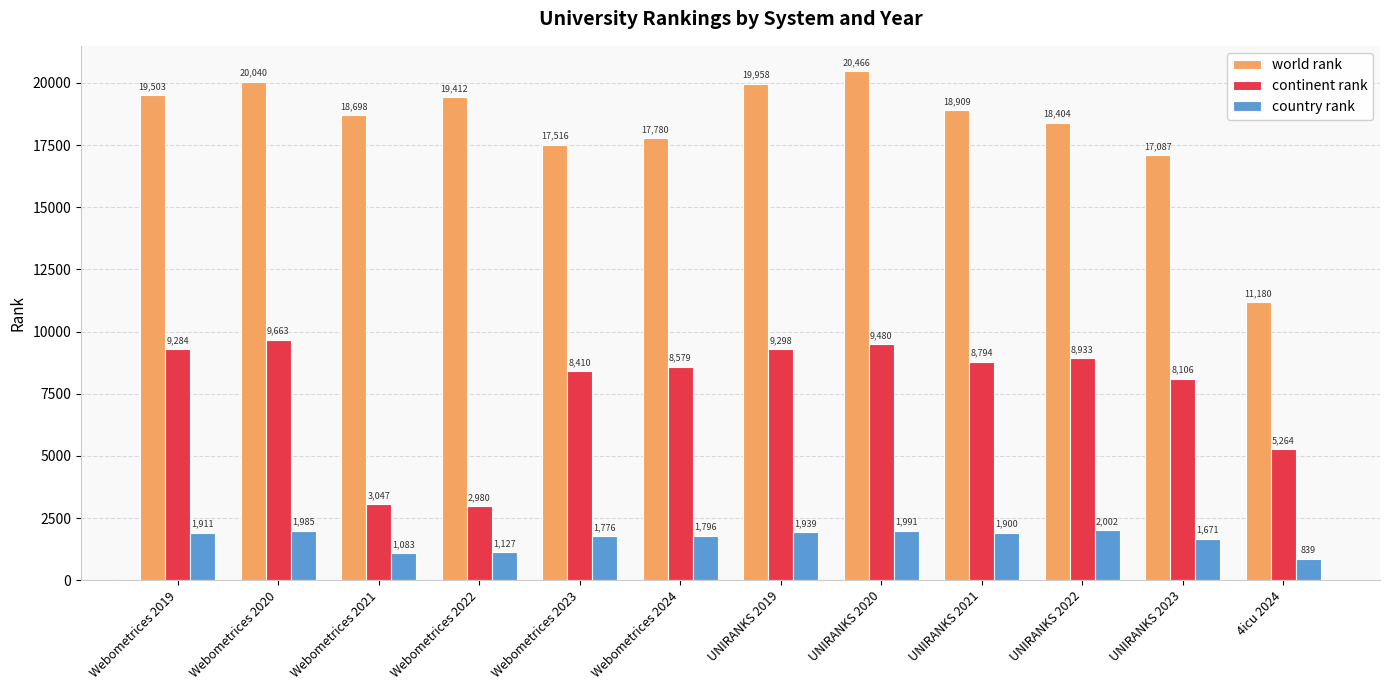

Which series has the widest spread of values?

world rank